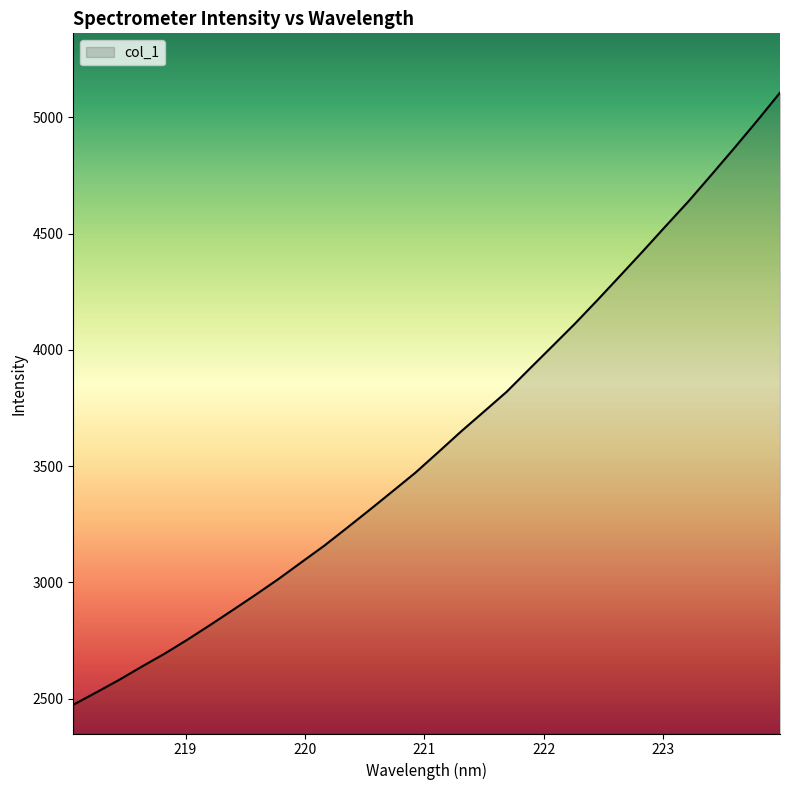

What is the maximum value shown in the chart?

5106.5